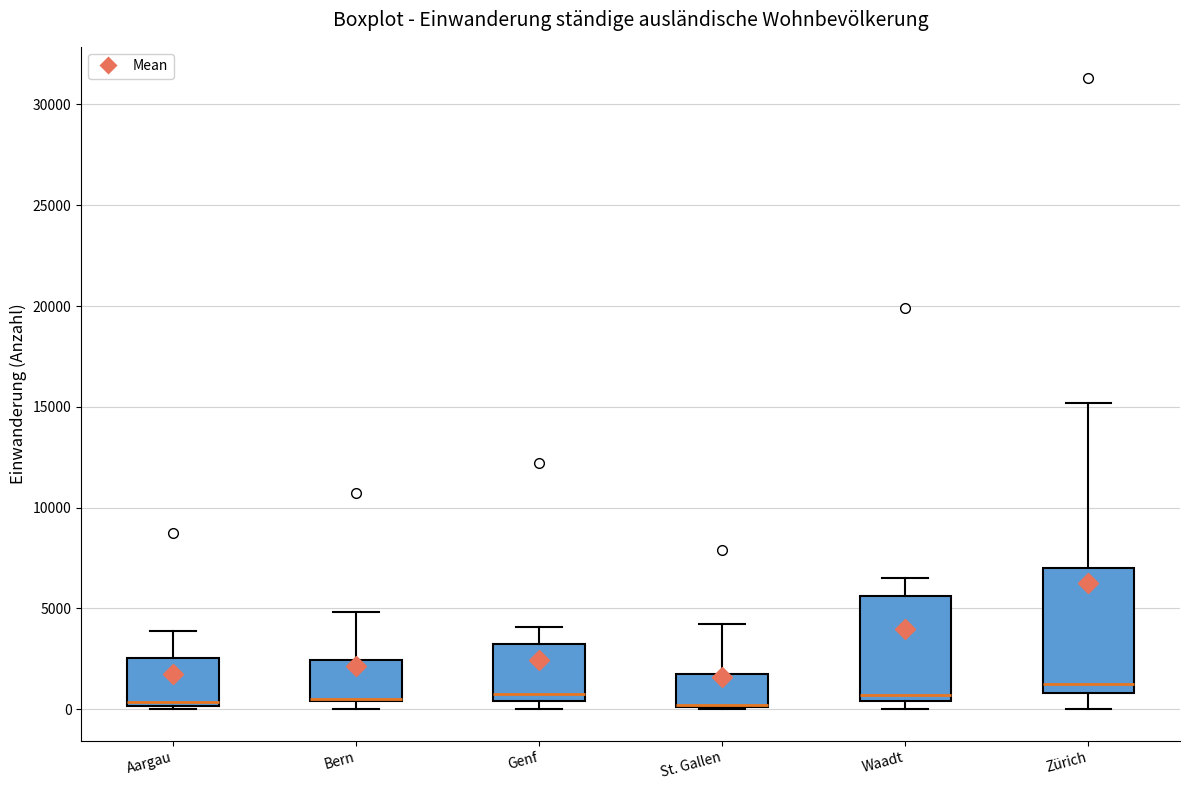

Where does the upper whisker of the box for Waadt end on the y-axis? The values are not printed on the chart, so give them approximately, as read against the axis.

6500